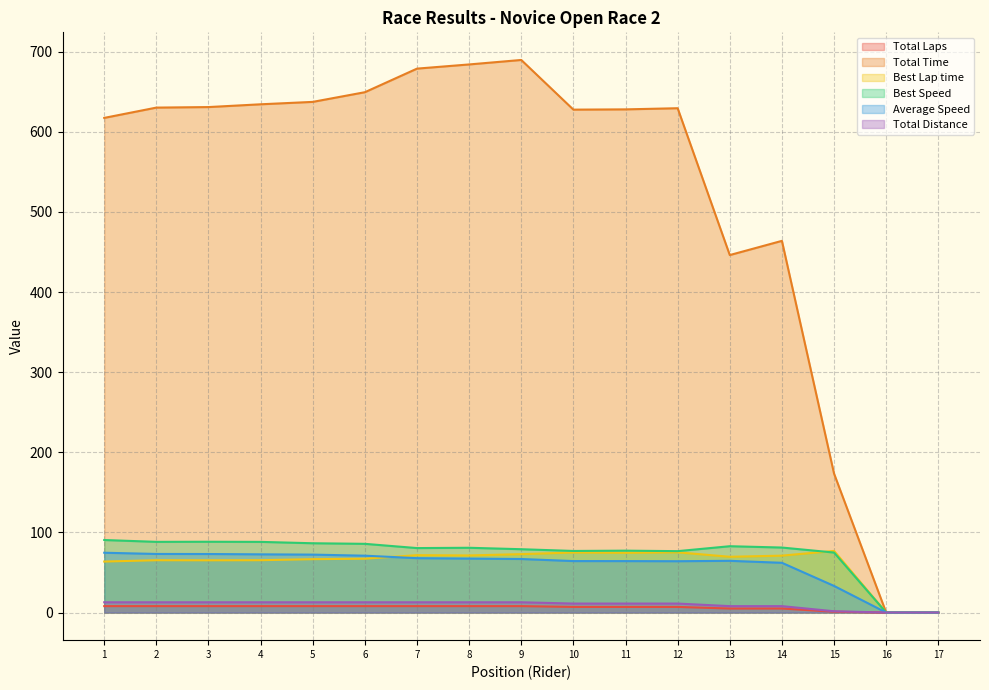

Which series changed the most between 5 and 14?

Total Time